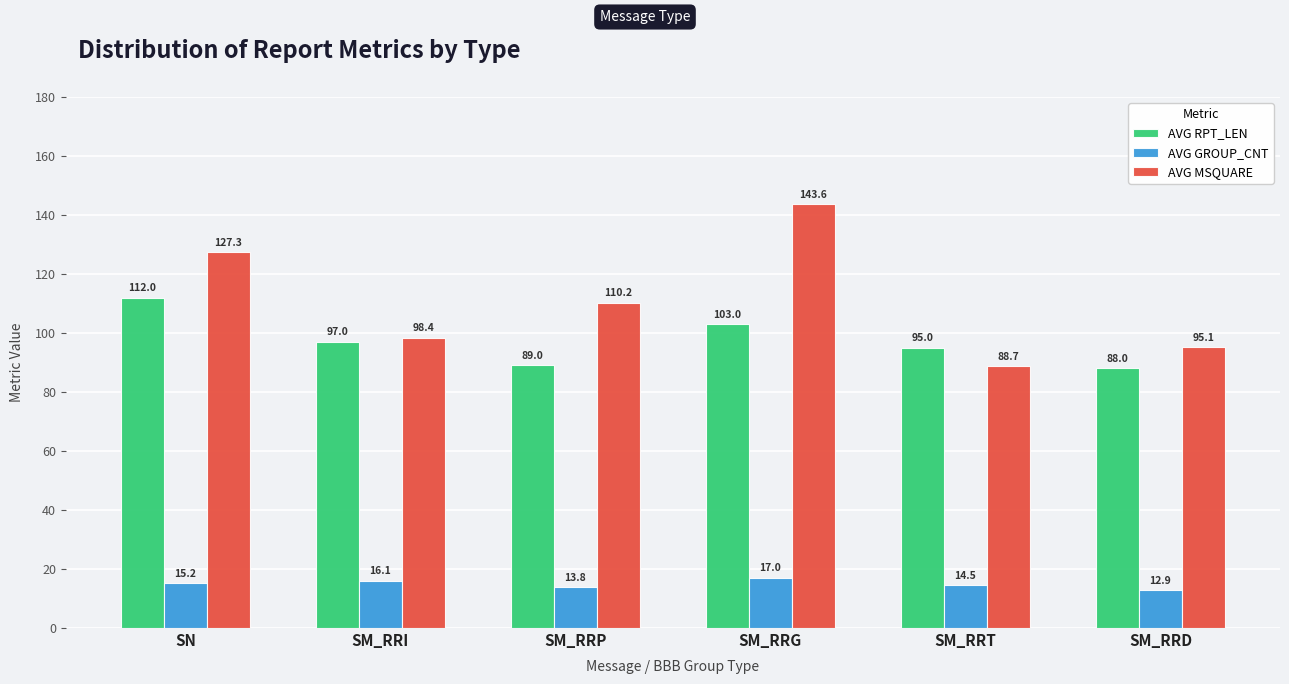

What is the average value of the AVG GROUP_CNT series?

14.9